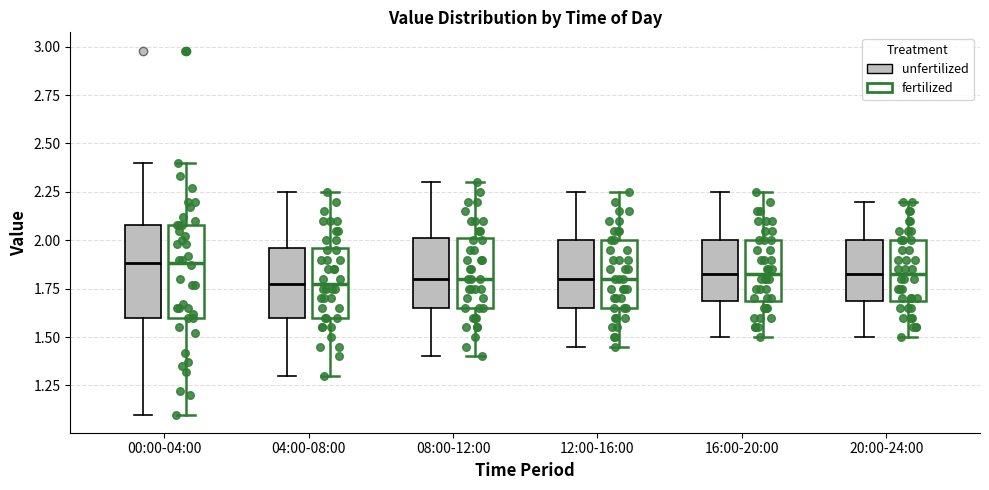

Where is the upper edge of the box for 16:00-20:00 (unfertilized) on the y-axis? The values are not printed on the chart, so give them approximately, as read against the axis.

2.00